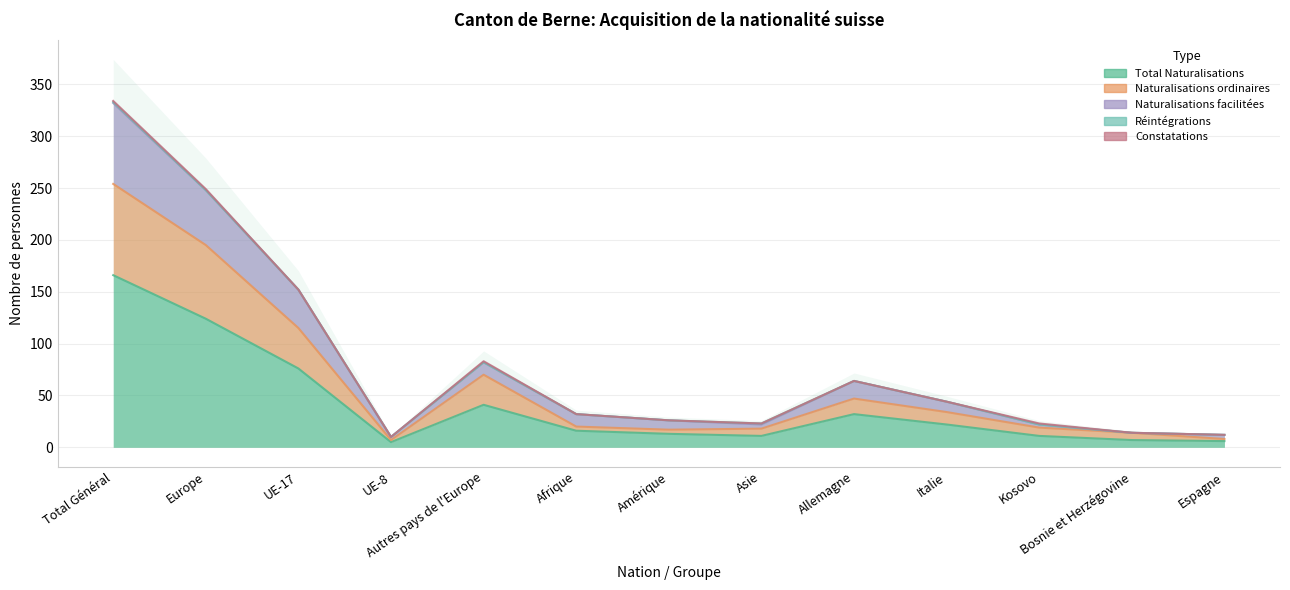

At which label does Naturalisations facilitées first exceed 32?

Total Général